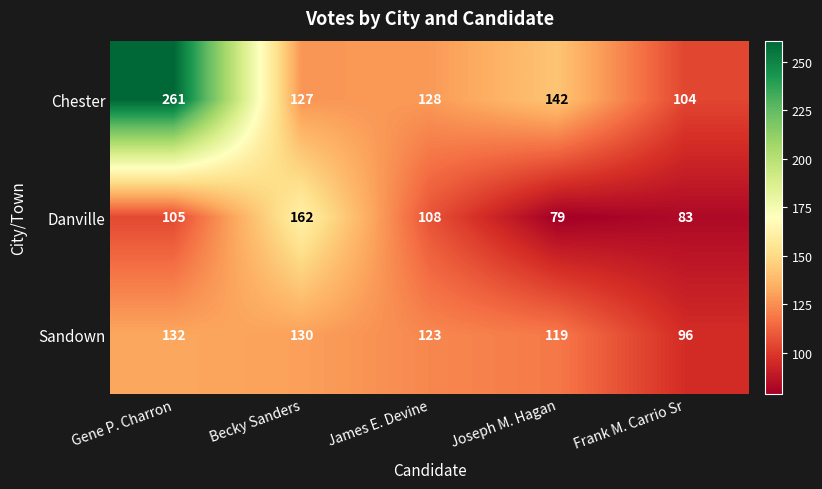

What is the difference between the maximum and minimum values in the Sandown series?

36